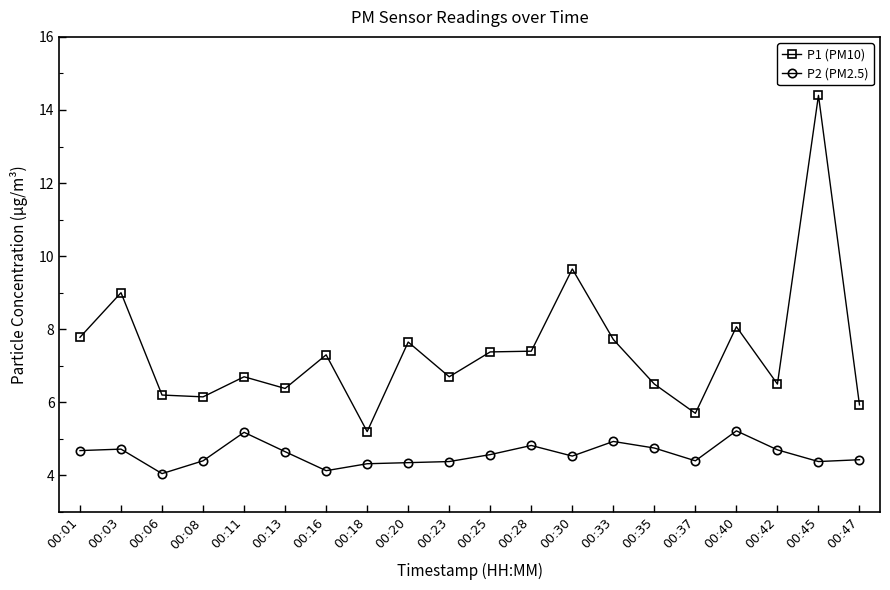

Rank the series by their maximum value, from lowest to highest.

P2 (PM2.5), P1 (PM10)